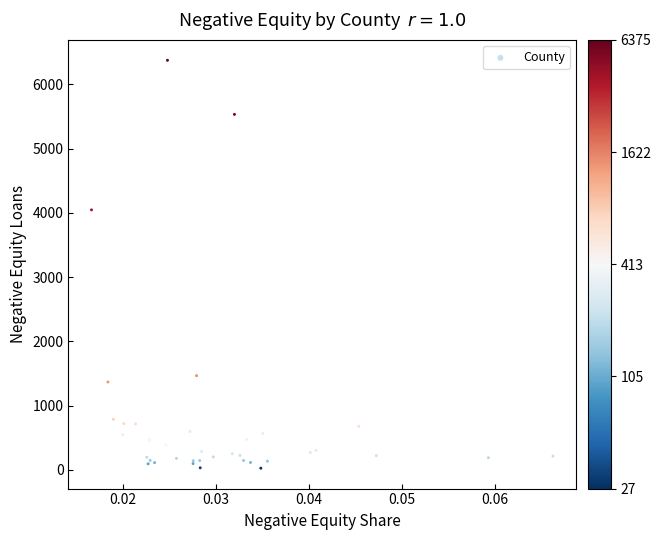

What Y value in the scatter plot is closest to 3200?

4046.8